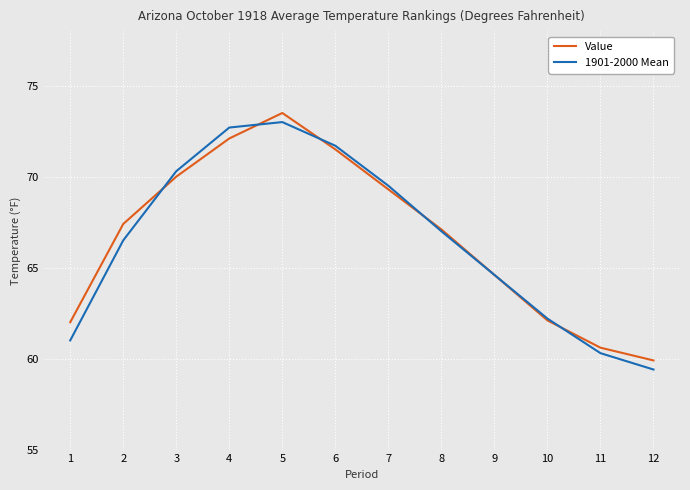

What is the difference between the Value values at 10 and 6?

9.4